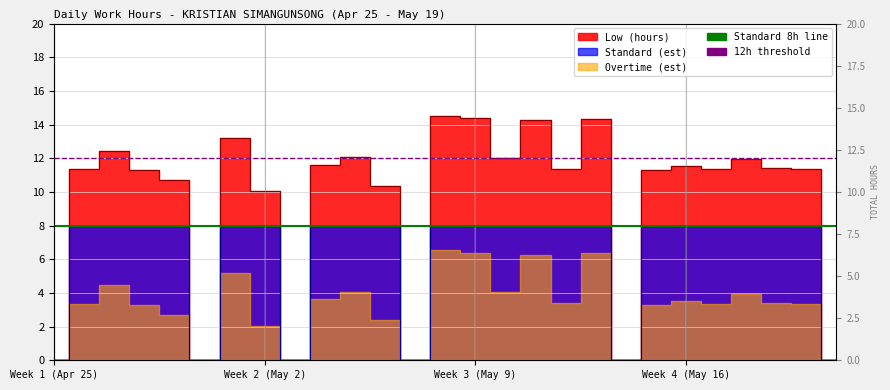

What position from the left is Week 1 (Apr 25)?

1